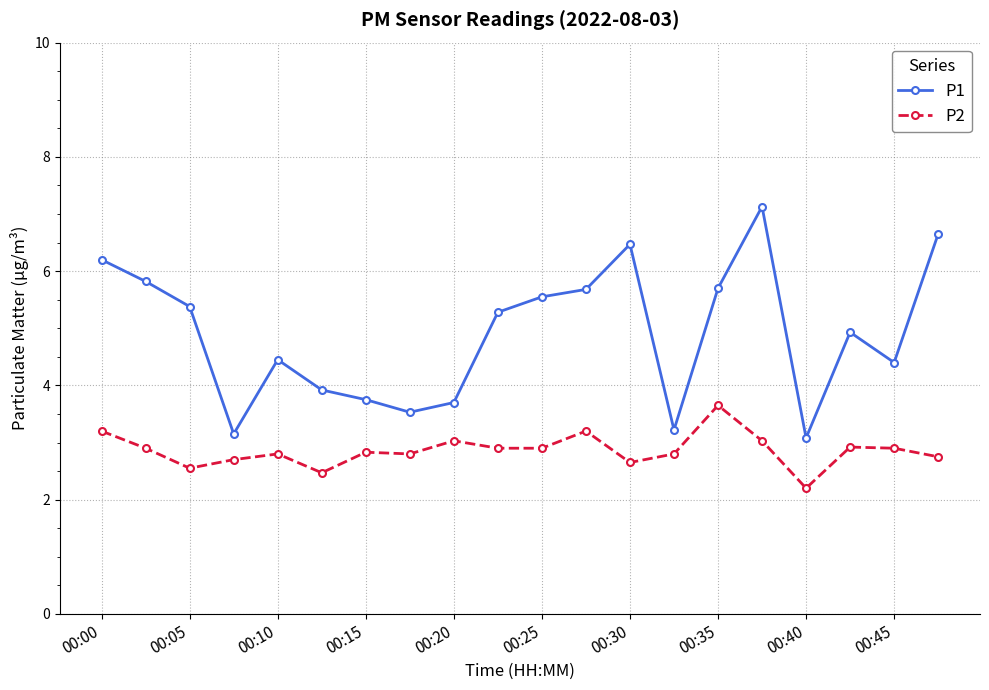

How many lines are shown in the chart?

2